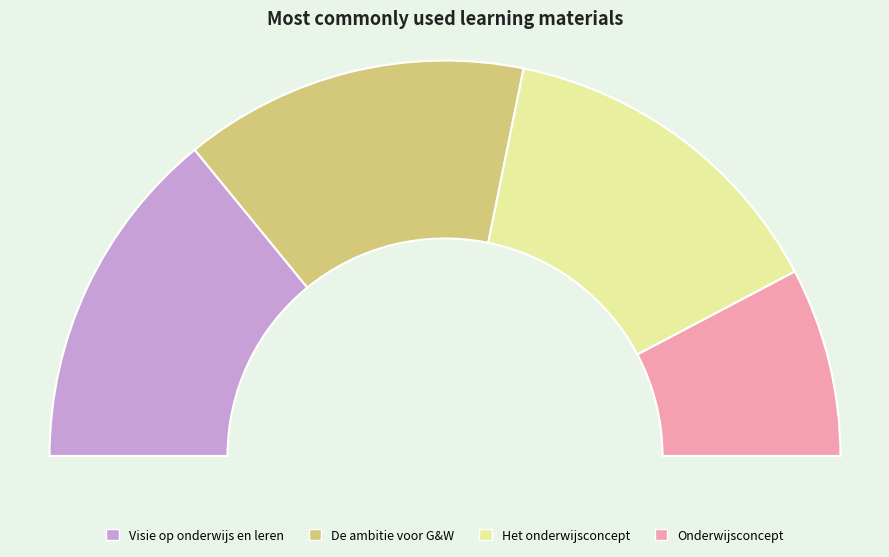

Is De ambitie voor G&W the majority of the pie?

No